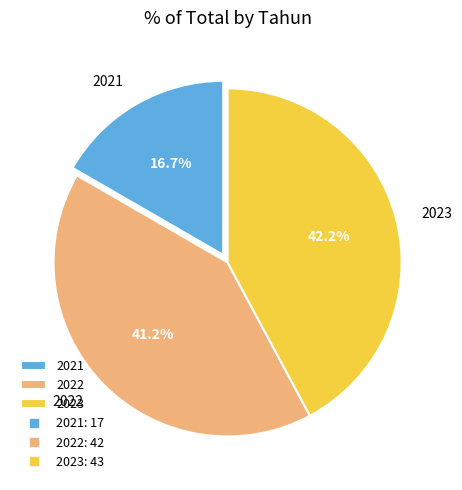

To the nearest percent, what portion does 2023 represent?

42%